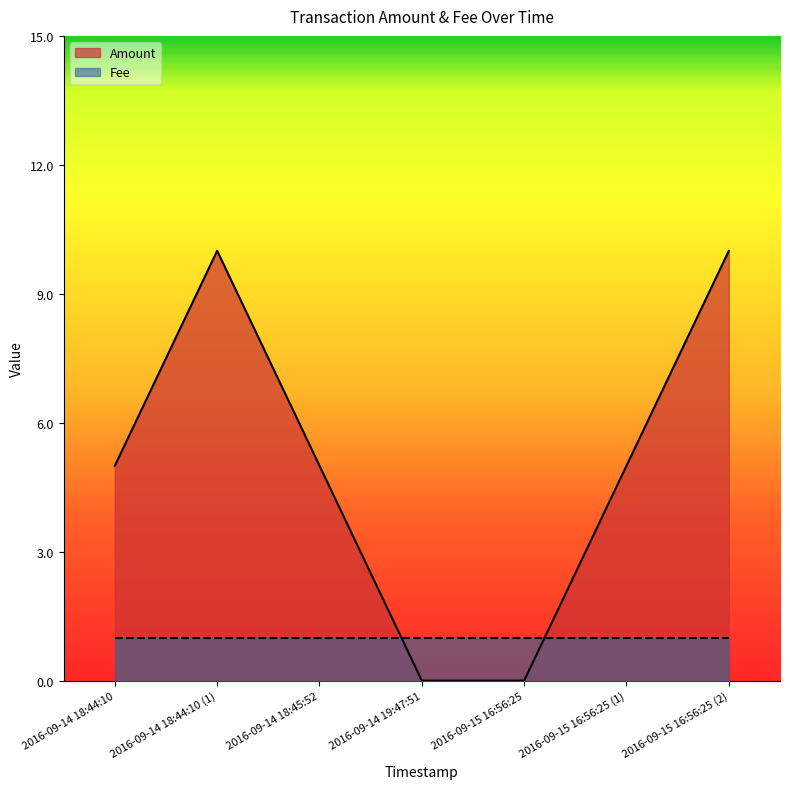

How many values are below 5?

2